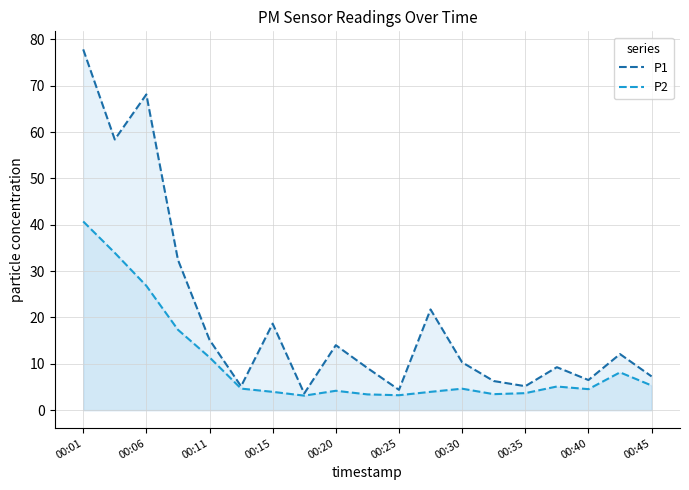

Rank the series by their average value, from lowest to highest.

P2, P1